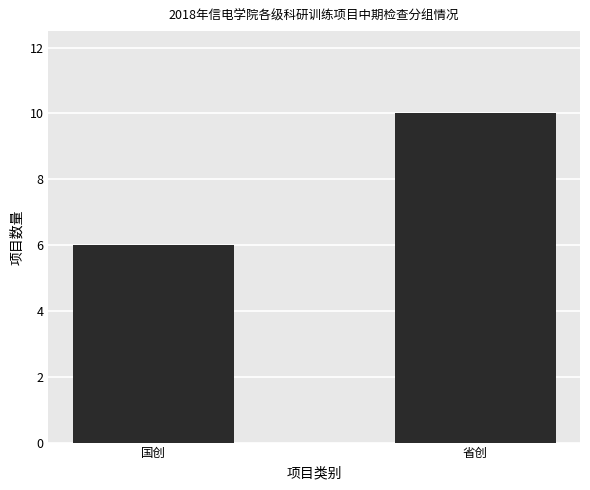

What position from the left is 省创?

2